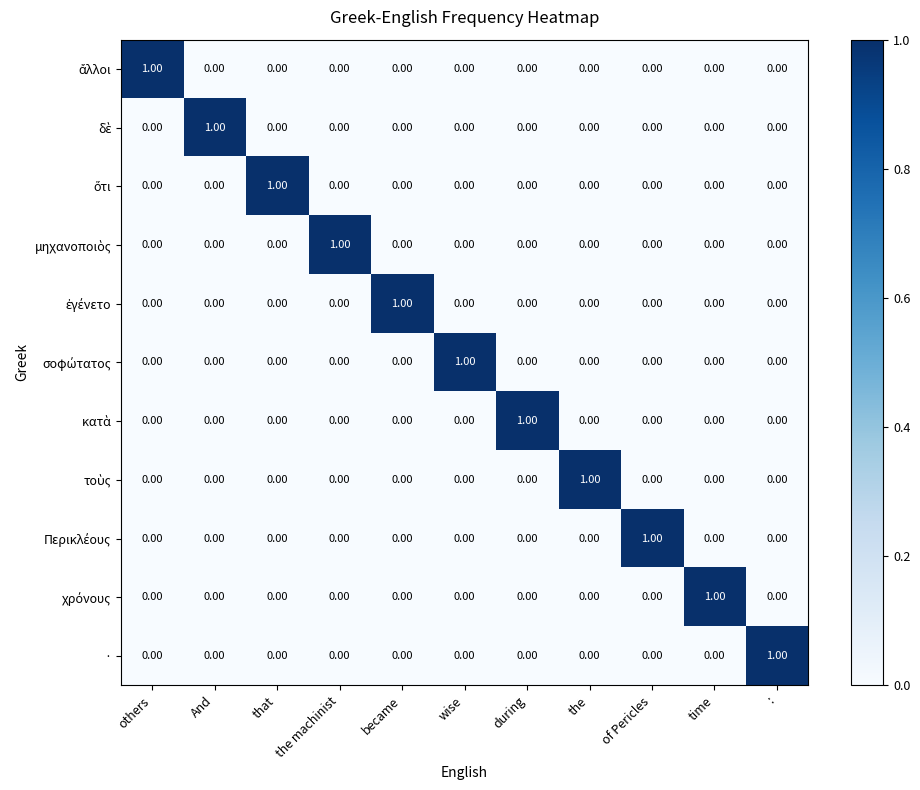

At how many categories does at least one series exceed 0?

11